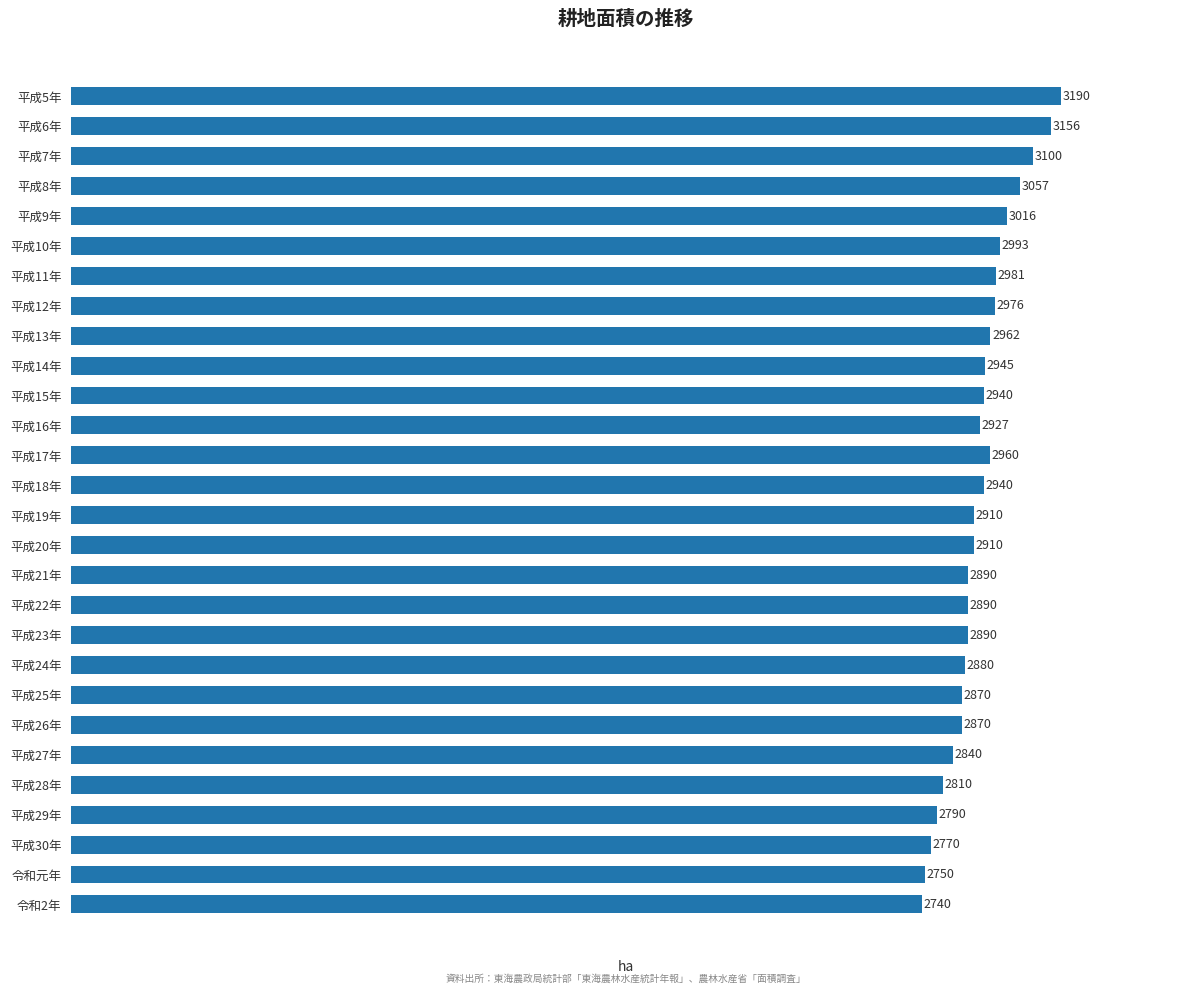

What is the average value?

2927